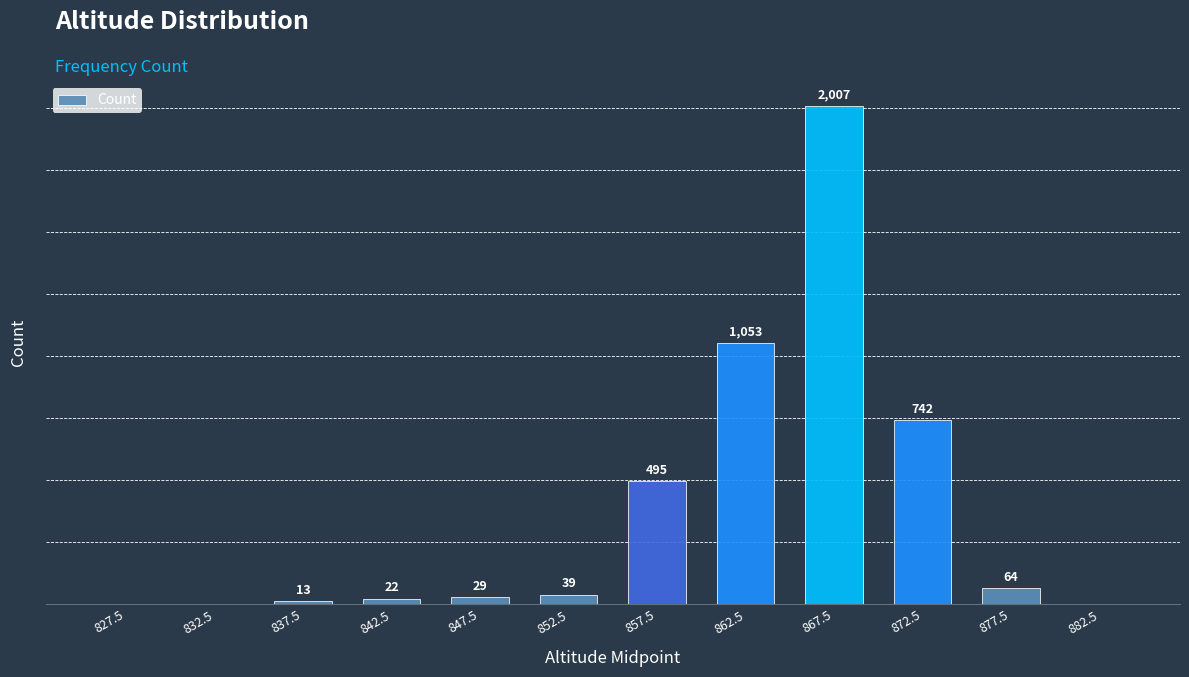

Where is the data nearest to the value 1003?

862.5